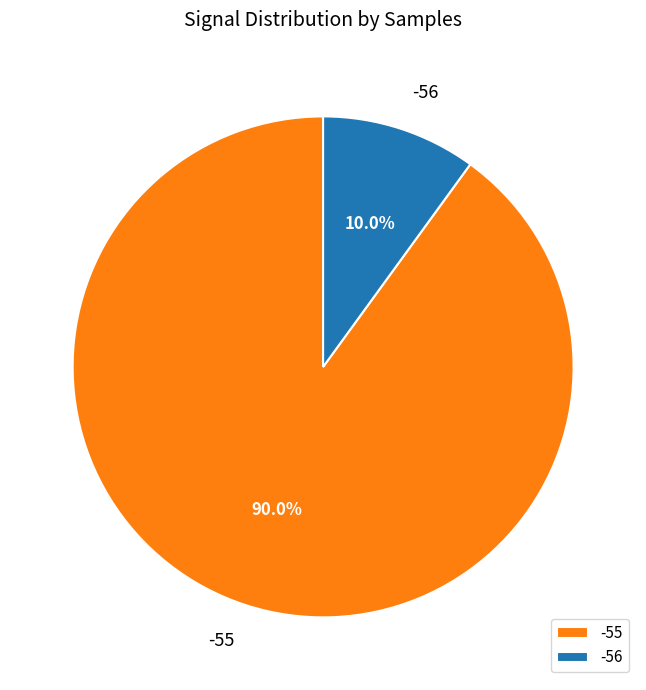

What portion of the pie excludes -55?

10.0%